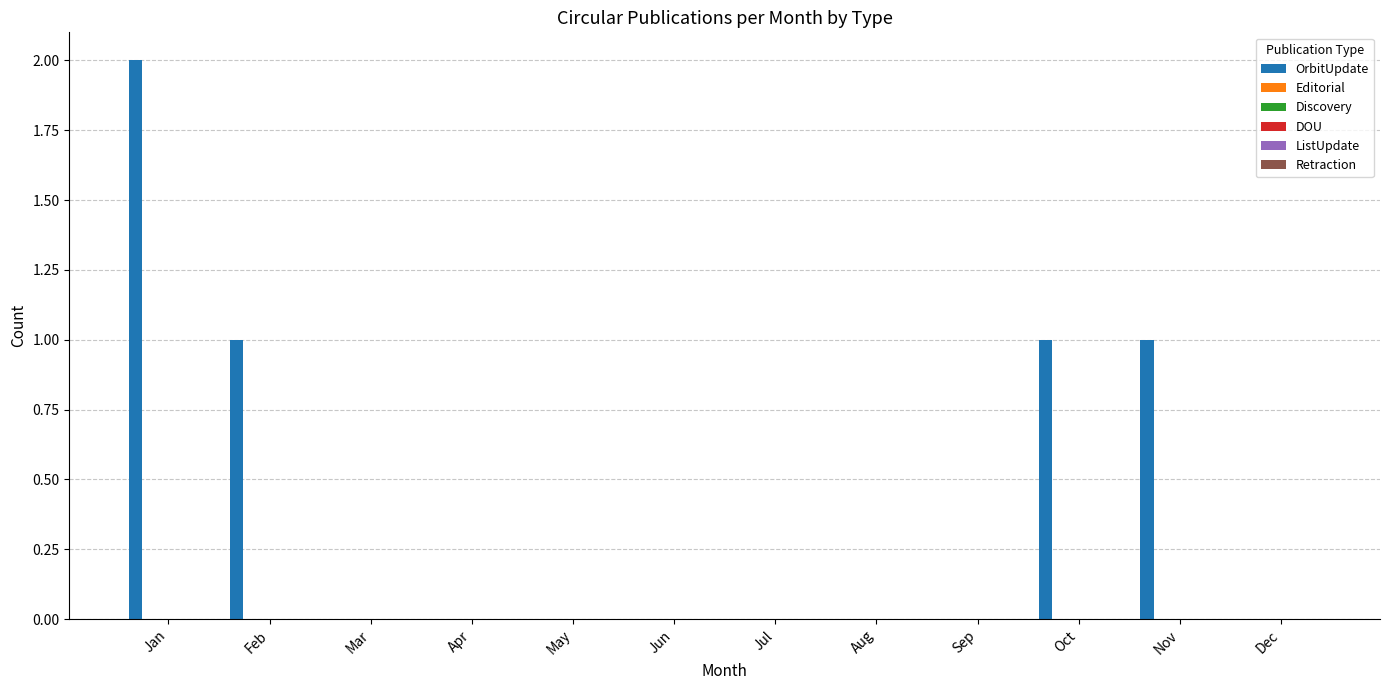

What is the sum of all values?

5